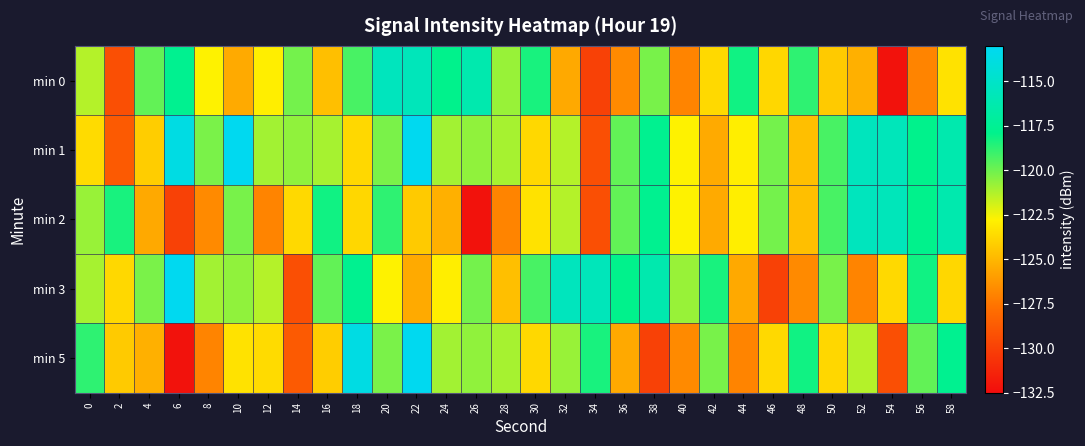

Which series has the largest total across all categories?

min 1